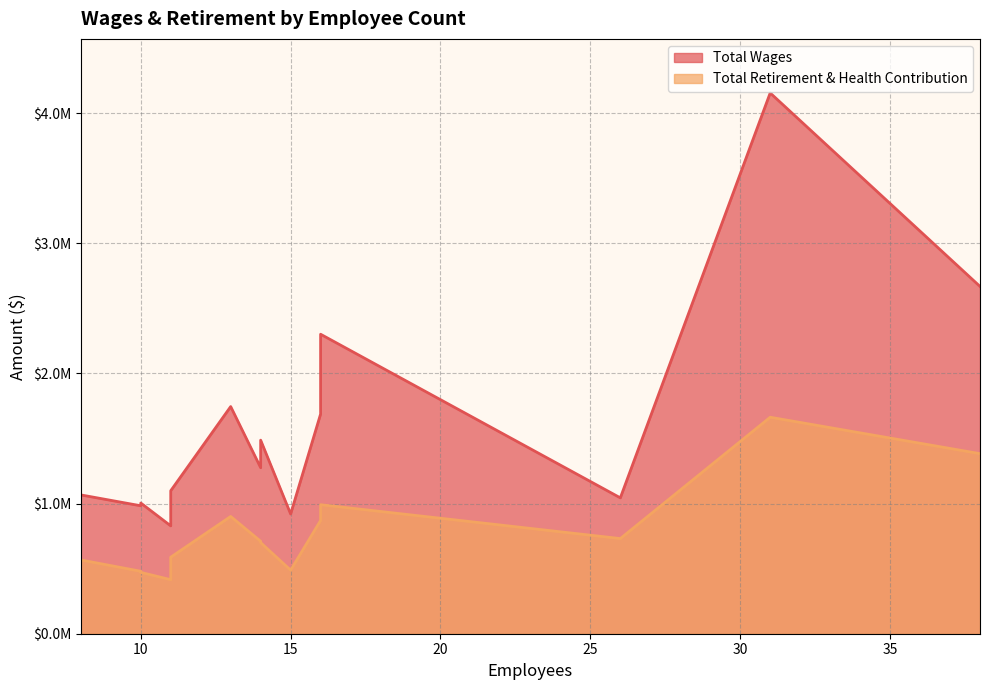

True or false: Total Retirement & Health Contribution and Total Wages intersect in this chart.

False